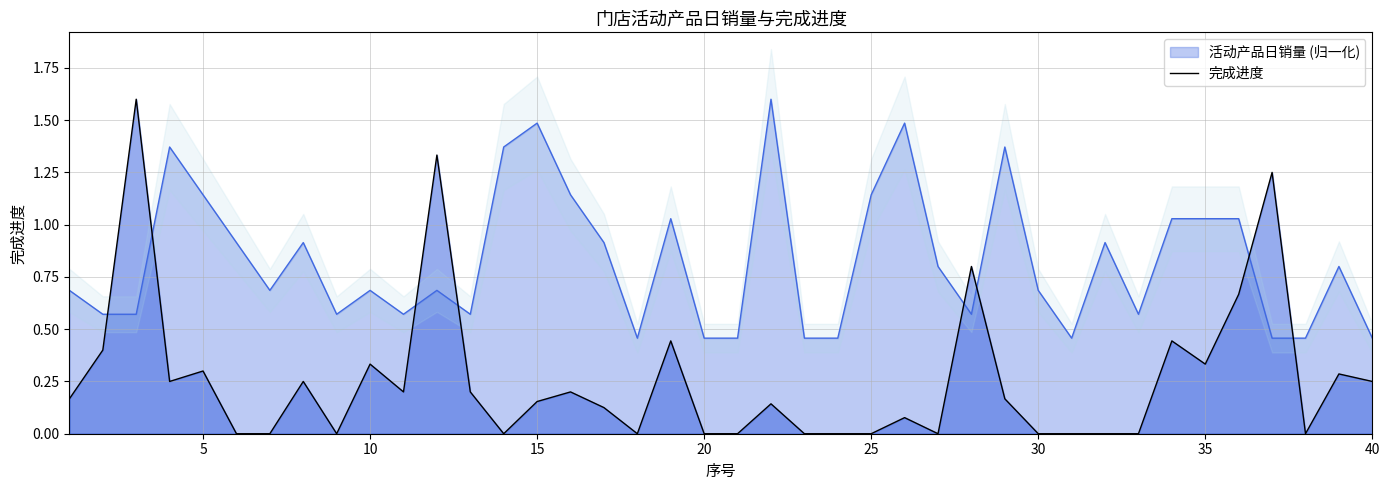

After their last crossing, which series has the higher values: 完成进度 or 活动产品日销量 (归一化)?

活动产品日销量 (归一化)